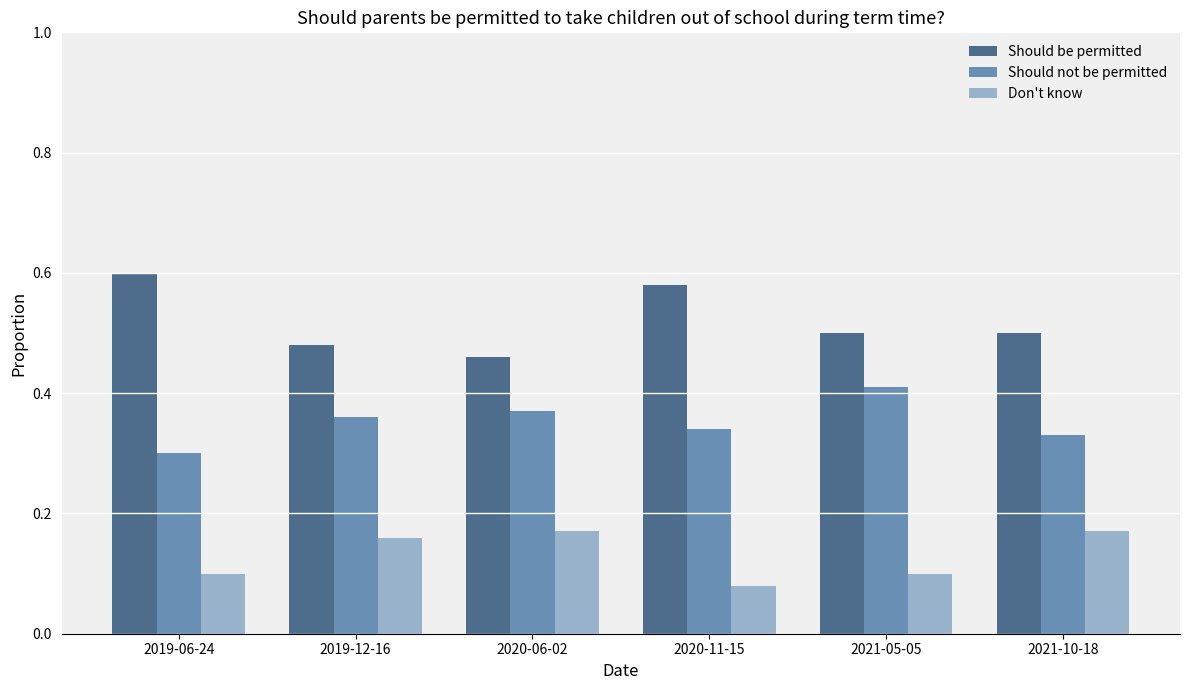

Which label corresponds to the largest value in the chart?

2019-06-24